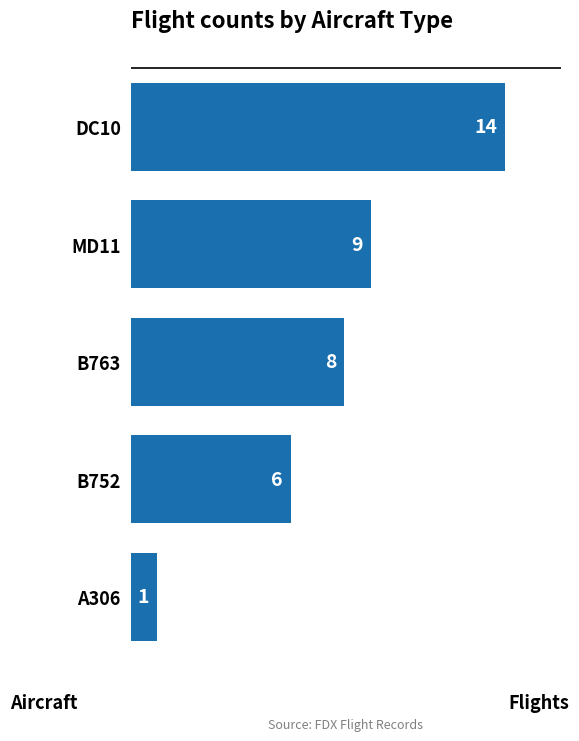

Between B752 and B763, which is larger?

B763